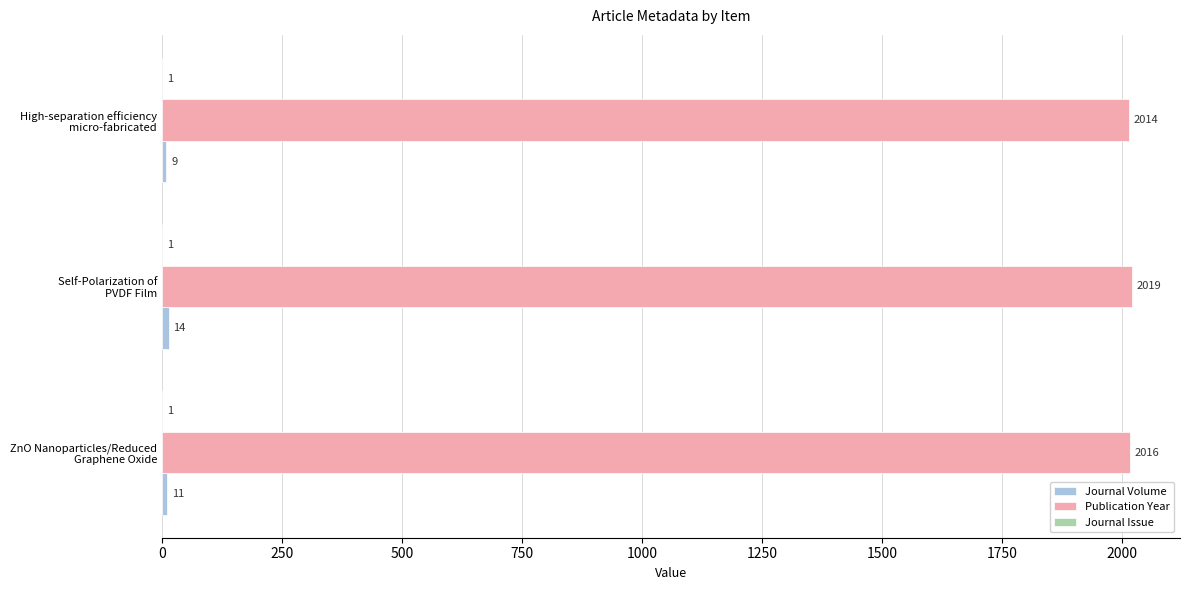

What is the greatest value displayed?

2019